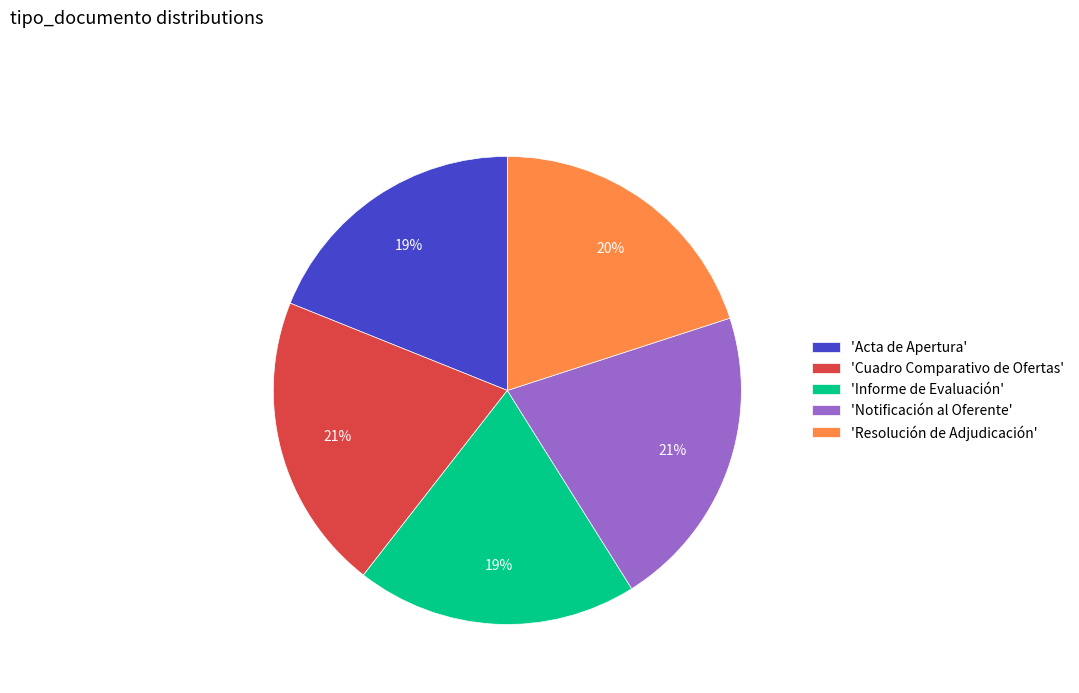

Is it true that 'Resolución de Adjudicación' is 20% of the pie?

True